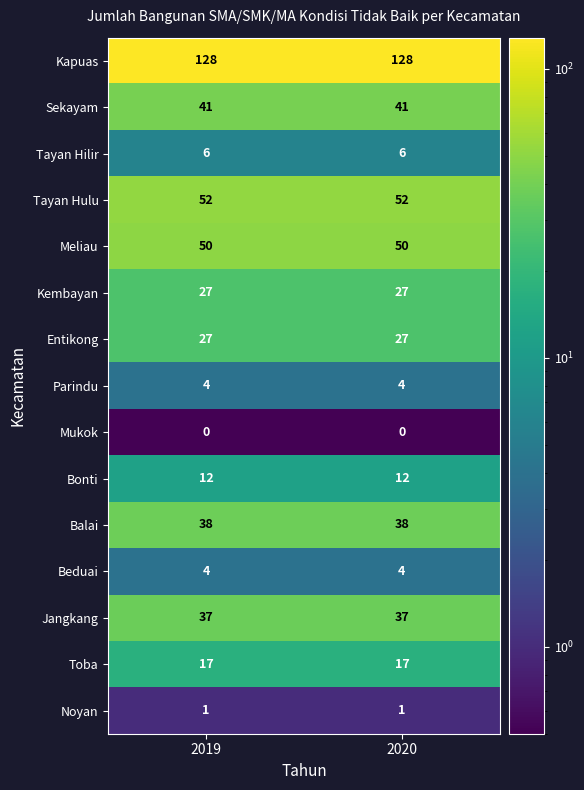

What is the maximum value shown in the chart?

128